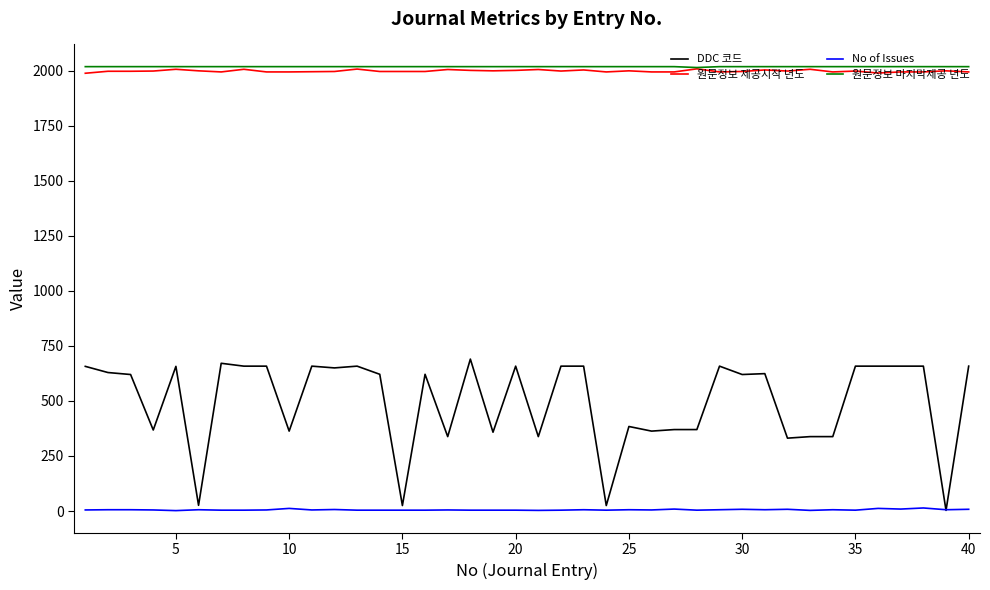

What are all the series names shown in the legend?

DDC 코드, 원문정보 제공시작 년도, No of Issues, 원문정보 마지막제공 년도